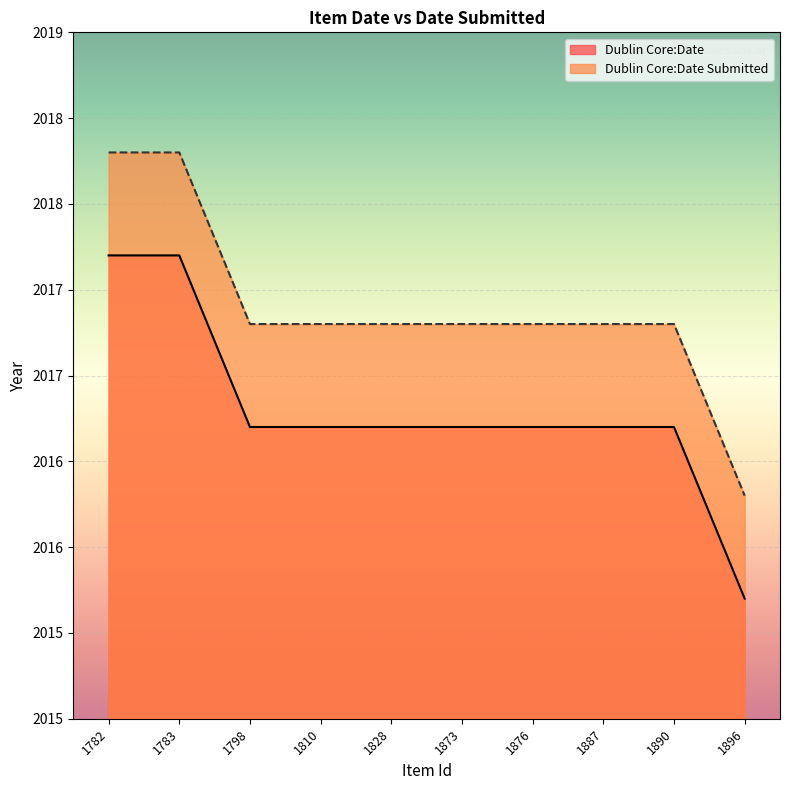

What is the value of the Dublin Core:Date point at the 9th from the left?

2016.7